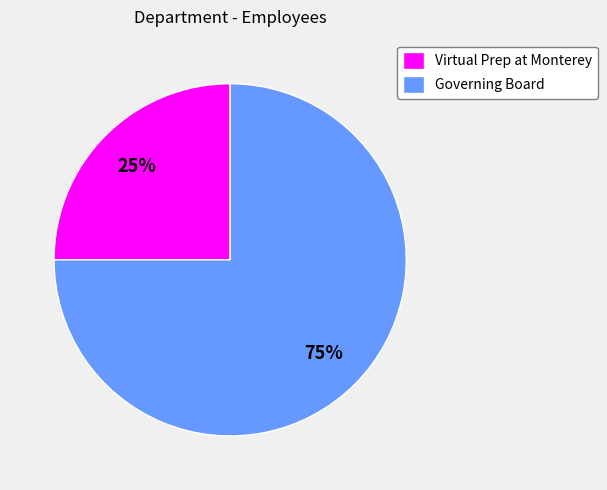

Is the sum of Governing Board and Virtual Prep at Monterey greater than half?

Yes